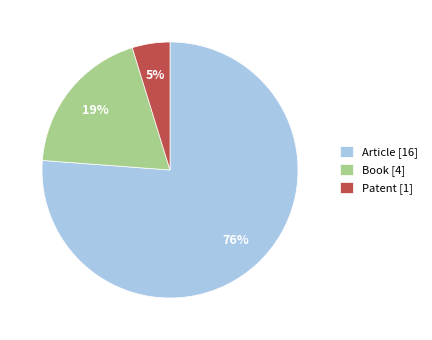

Which category accounts for the majority?

Article